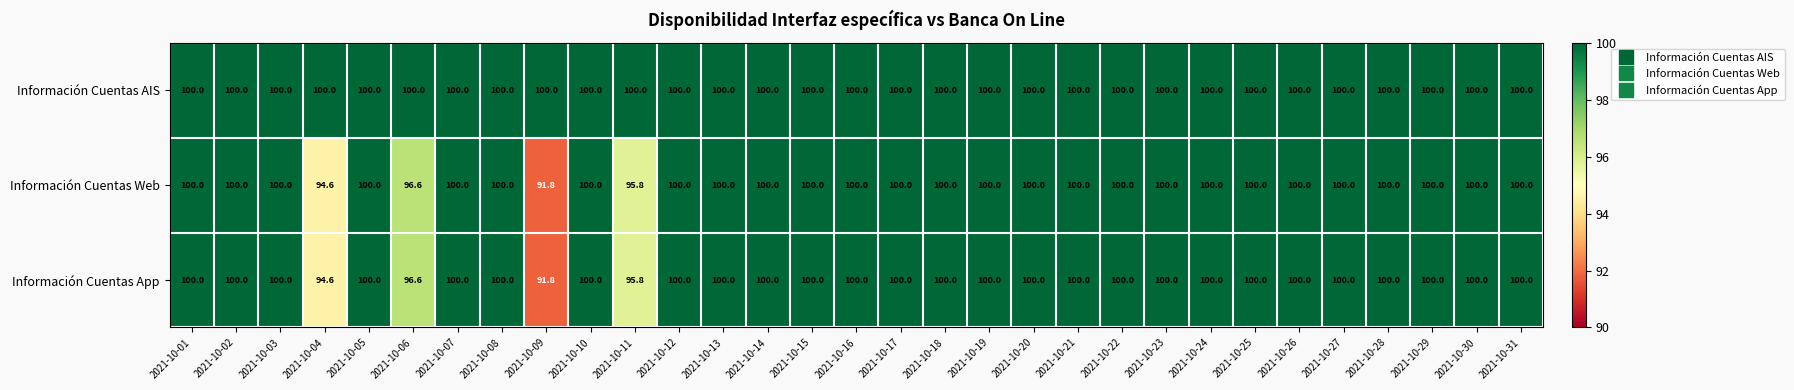

What is the difference between the maximum and minimum values in the Información Cuentas Web series?

8.2